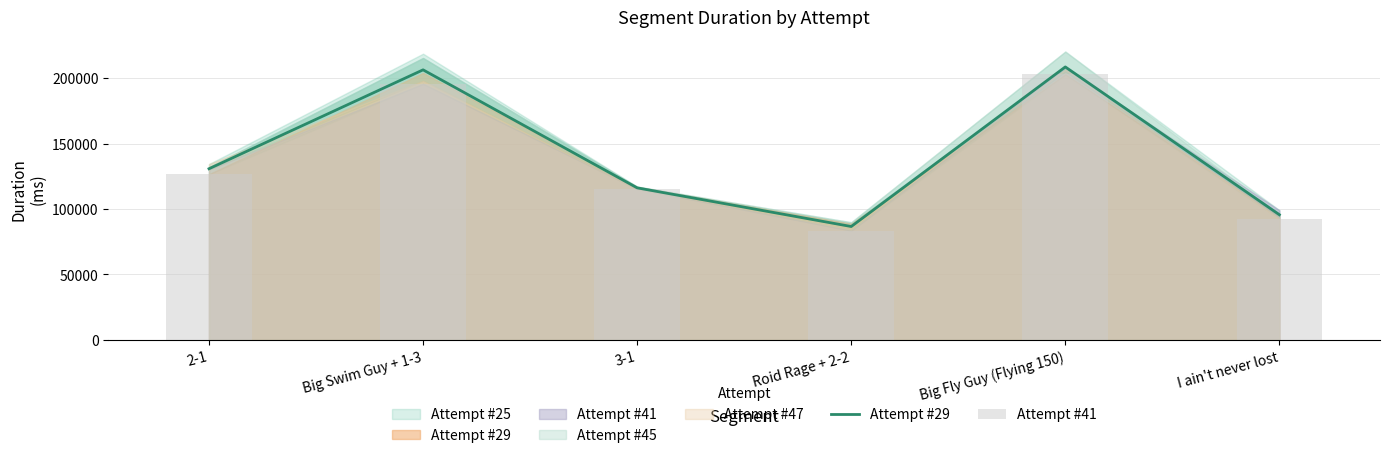

How many values in the Attempt #29 series exceed 130790?

3